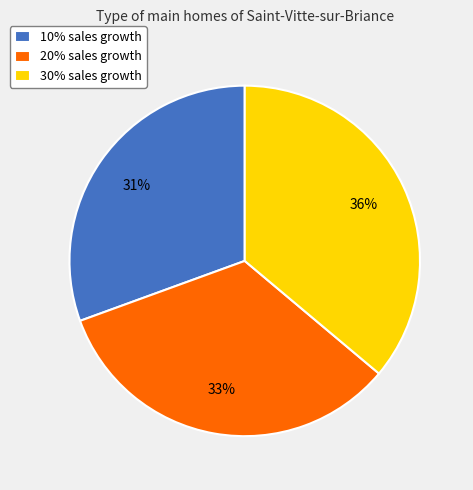

What is the ratio of the value at 30% sales growth to the value at 20% sales growth?

1.1